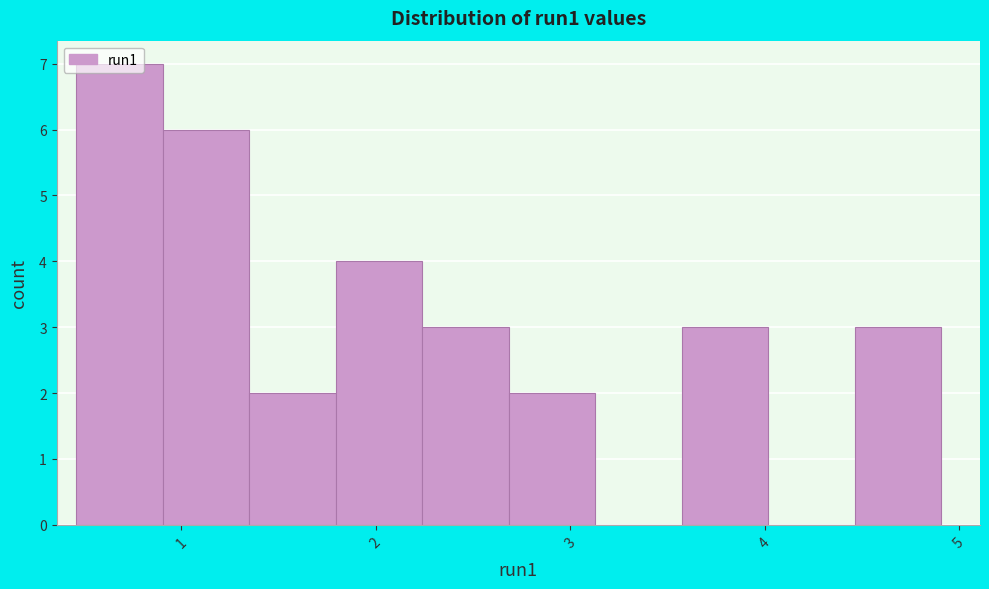

Reading left to right, list every bar in this chart as the range it spans on the x-axis followed by its height. Neither the bar edges nor the heights are printed on the chart, so give them approximately, as read against the axes.

0.5 to 0.9: 7
0.9 to 1.3: 6
1.3 to 1.8: 2
1.8 to 2.2: 4
2.2 to 2.7: 3
2.7 to 3.1: 2
3.1 to 3.6: 0
3.6 to 4.0: 3
4.0 to 4.5: 0
4.5 to 4.9: 3